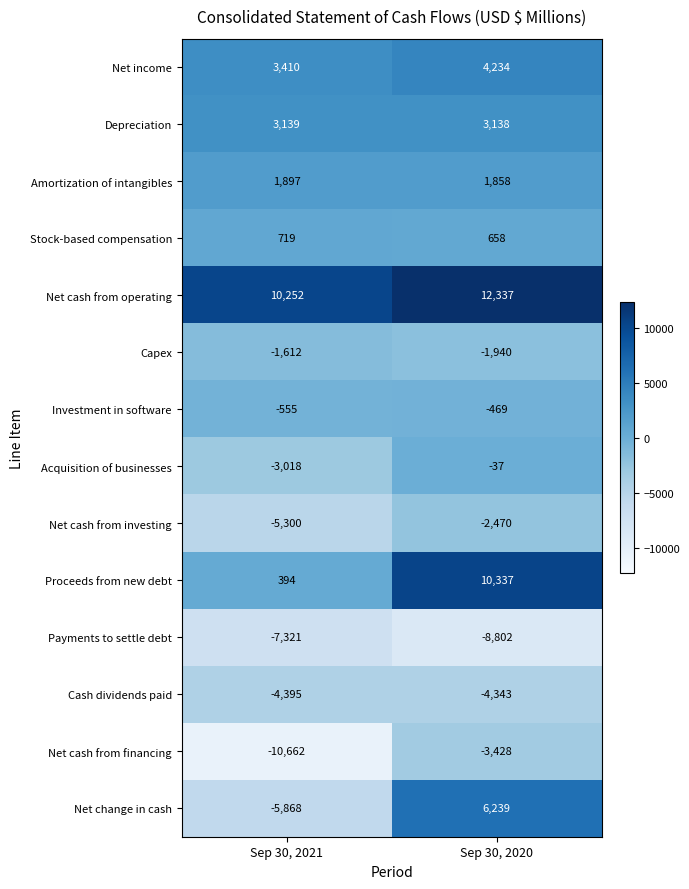

Which label corresponds to the smallest value in the chart?

Sep 30, 2021